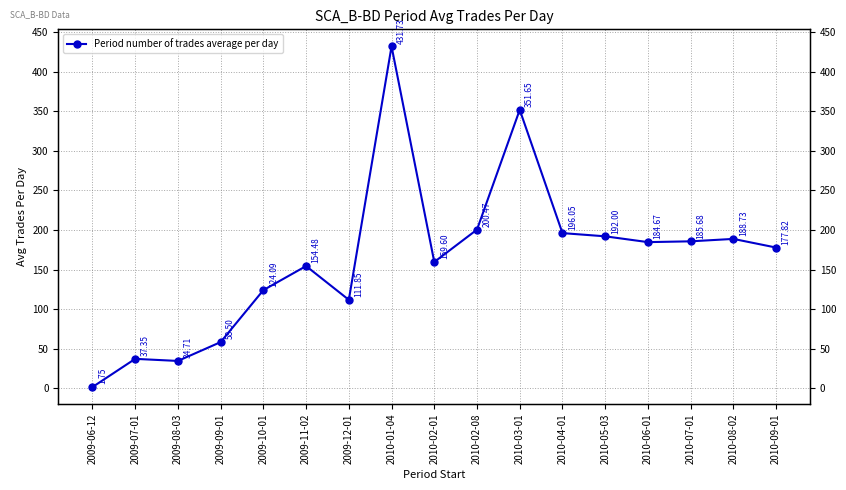

Where is the first local minimum?

2009-08-03